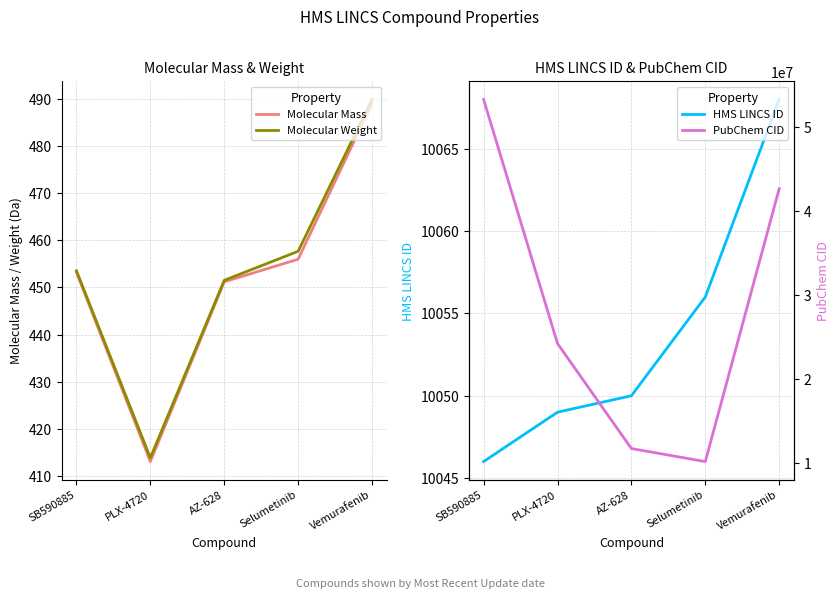

What is the value of the HMS LINCS ID point at the 5th from the left?

10068.0